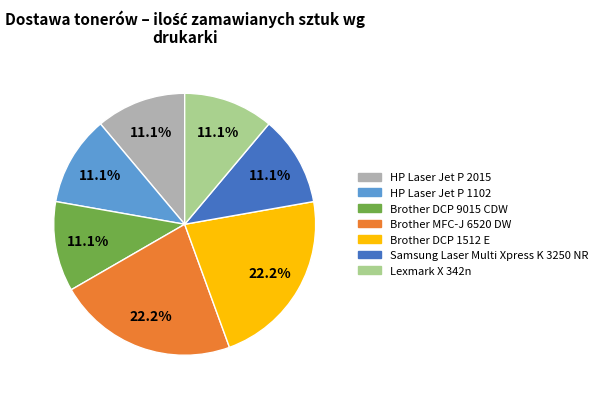

To the nearest percent, what percentage of the pie is Brother DCP 9015 CDW?

11%